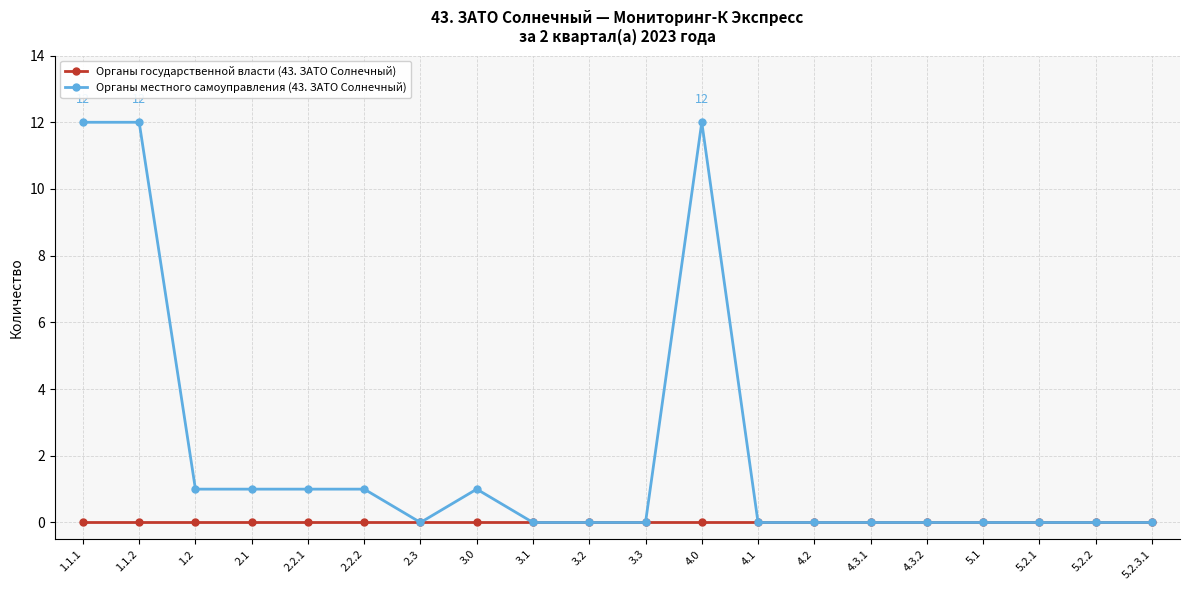

Is the value of Органы местного самоуправления (43. ЗАТО Солнечный) at 2.2.1 greater than the value of Органы государственной власти (43. ЗАТО Солнечный) at 4.3.1?

Yes